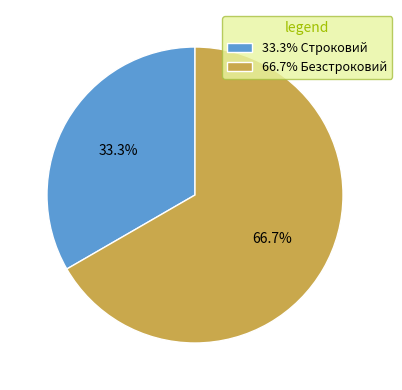

Is 33.3% Строковий the majority of the pie?

No